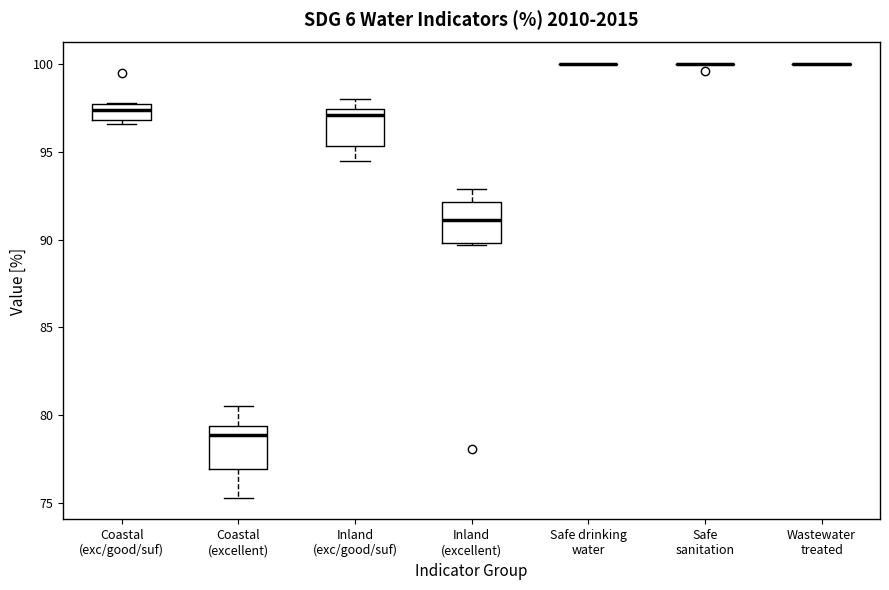

Reading left to right, transcribe this box plot: for each box, give where its median line is, the range the box spans, and where its two whiskers end, as read against the y-axis. The values are not printed on the chart, so give them approximately, as read against the axis.

Coastal (exc/good/suf): median 97.5, box 97.0 to 98.0, whiskers 96.5 to 98.0
Coastal (excellent): median 79.0, box 77.0 to 79.5, whiskers 75.5 to 80.5
Inland (exc/good/suf): median 97.0, box 95.5 to 97.5, whiskers 94.5 to 98.0
Inland (excellent): median 91.0, box 90.0 to 92.0, whiskers 89.5 to 93.0
Safe drinking water: box collapsed to a line at 100.0, whiskers 100.0 to 100.0
Safe sanitation: box collapsed to a line at 100.0, whiskers 100.0 to 100.0
Wastewater treated: box collapsed to a line at 100.0, whiskers 100.0 to 100.0